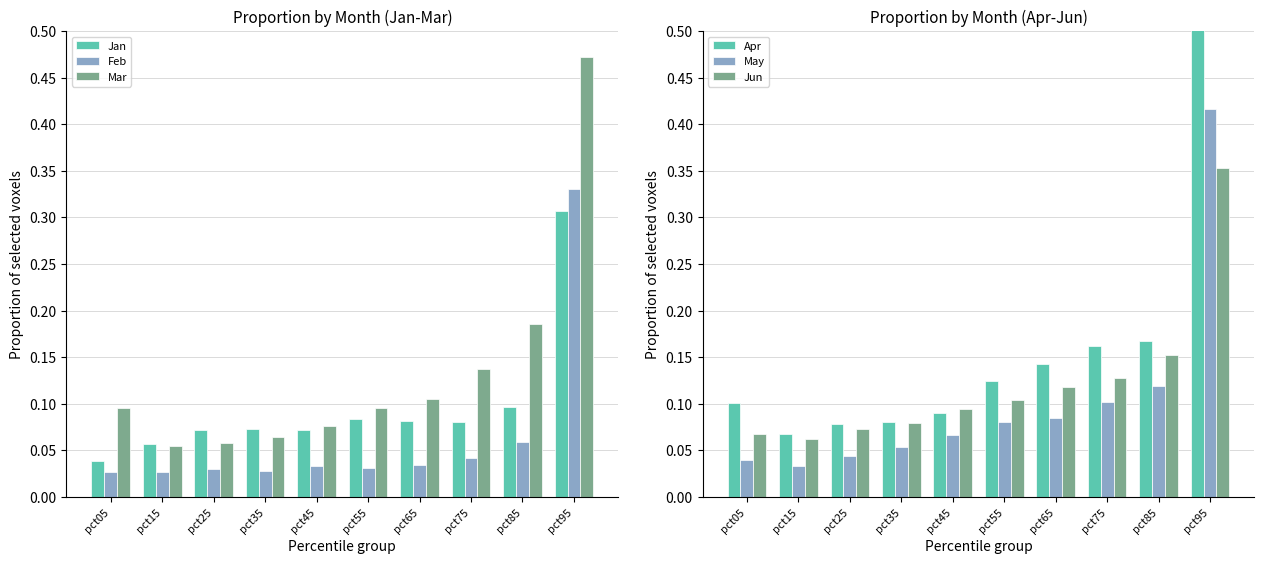

How many Jan values are between 0 and 1?

10